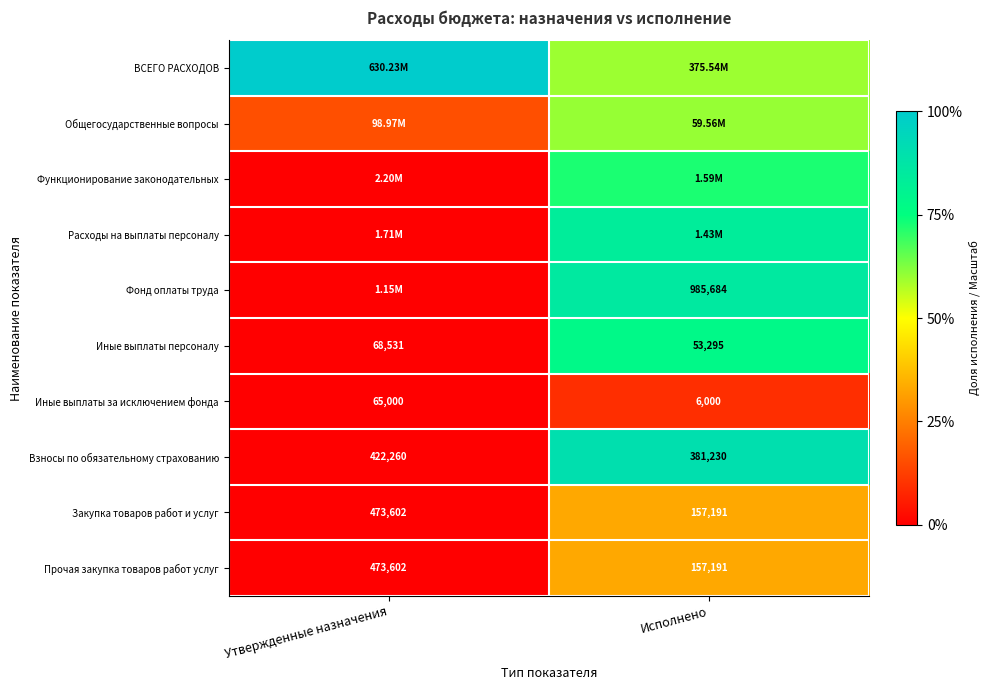

Rank the categories by Иные выплаты персоналу value from highest to lowest.

Утвержденные назначения, Исполнено